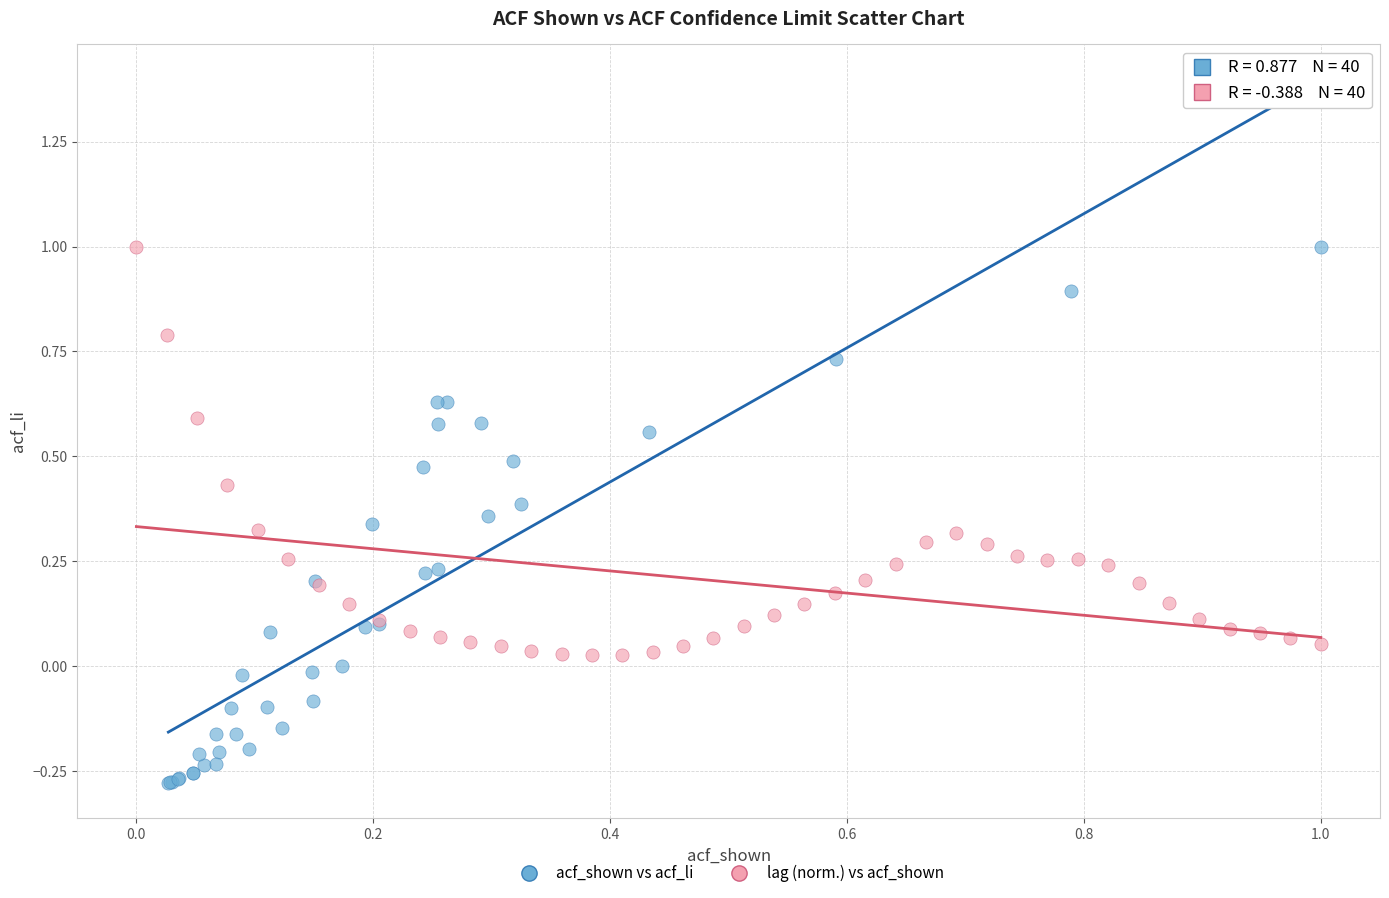

What are all the series names shown in the legend?

acf_shown vs acf_li, lag (norm.) vs acf_shown